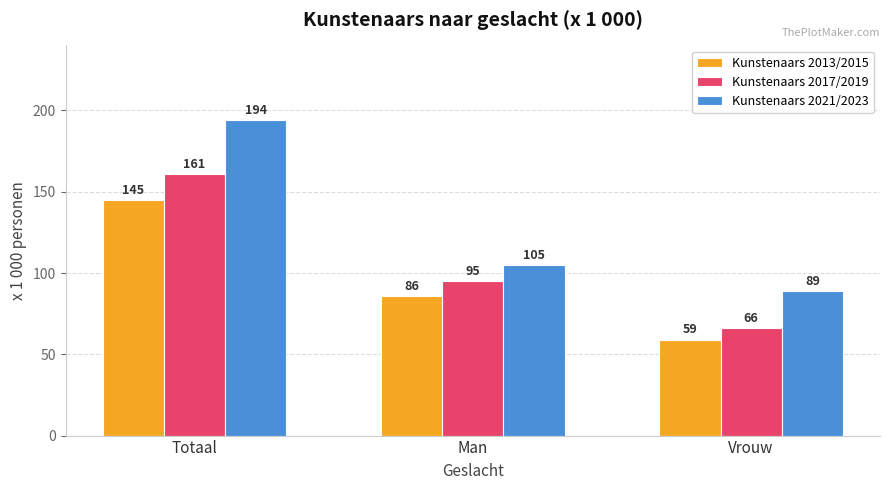

How many bars are there in total?

9